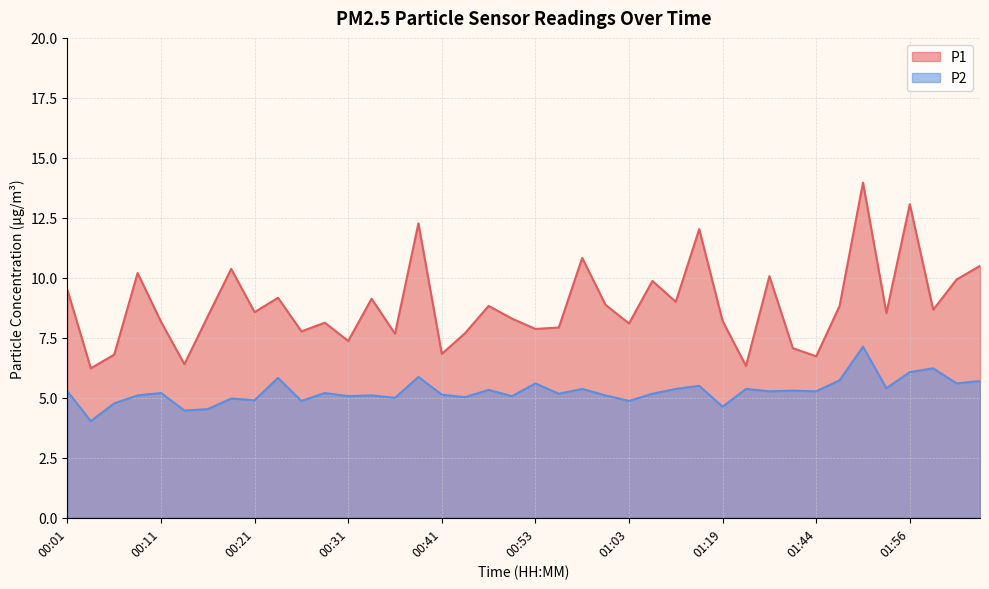

What is the sum of all P2 values?

210.6